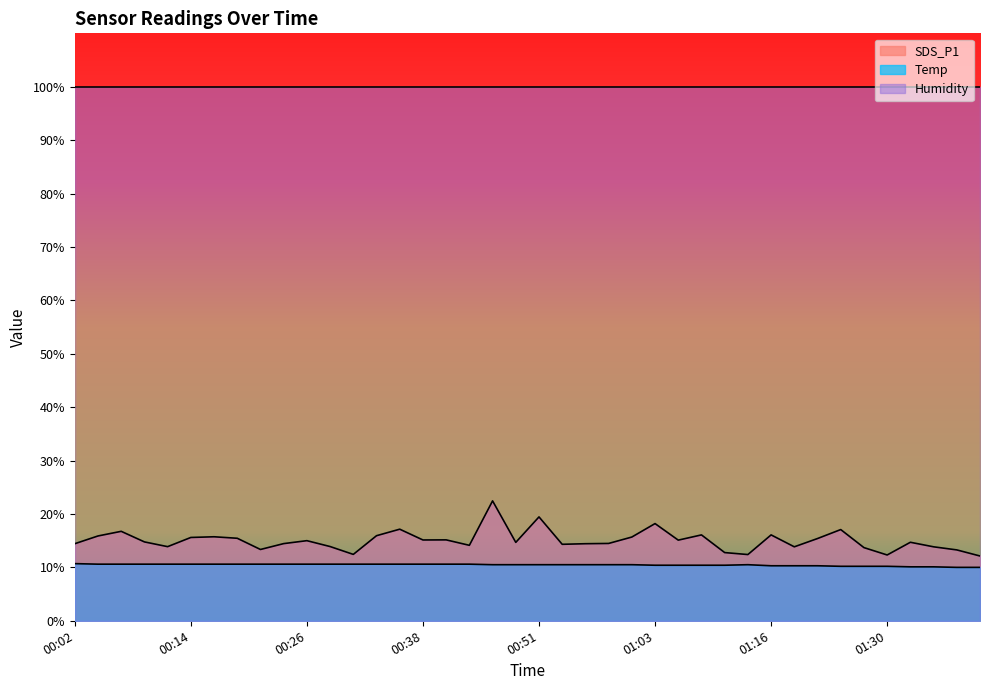

Which series has the largest range (max minus min)?

SDS_P1